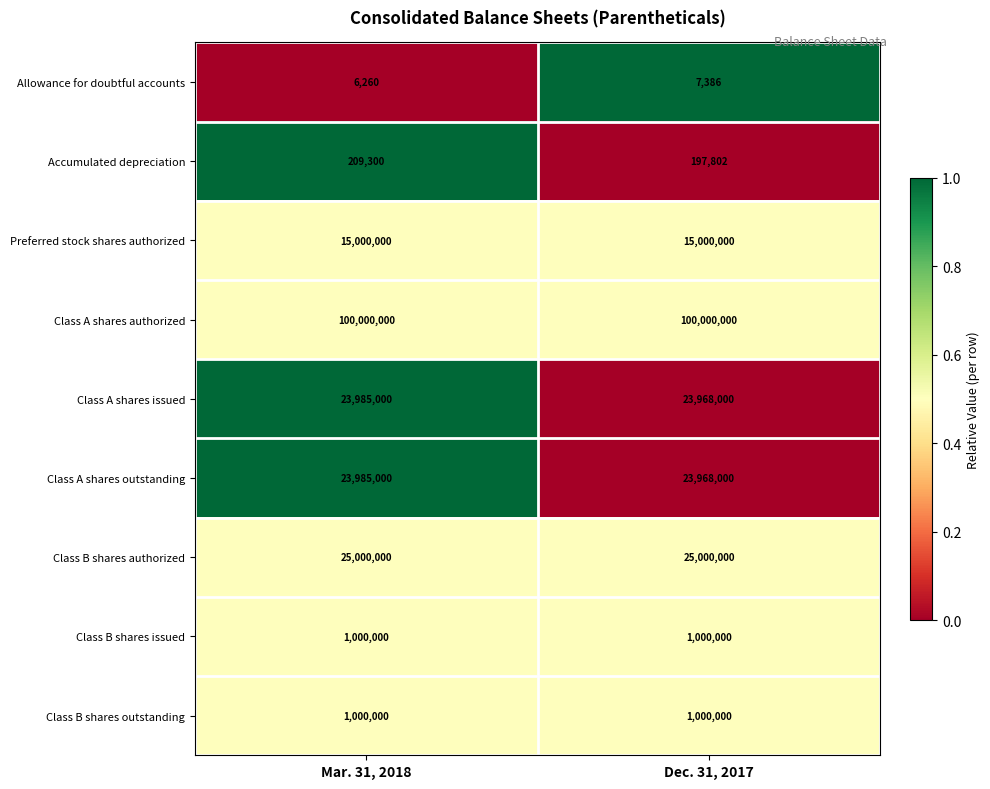

True or false: Class A shares outstanding has a value of 34741510 at Dec. 31, 2017.

False